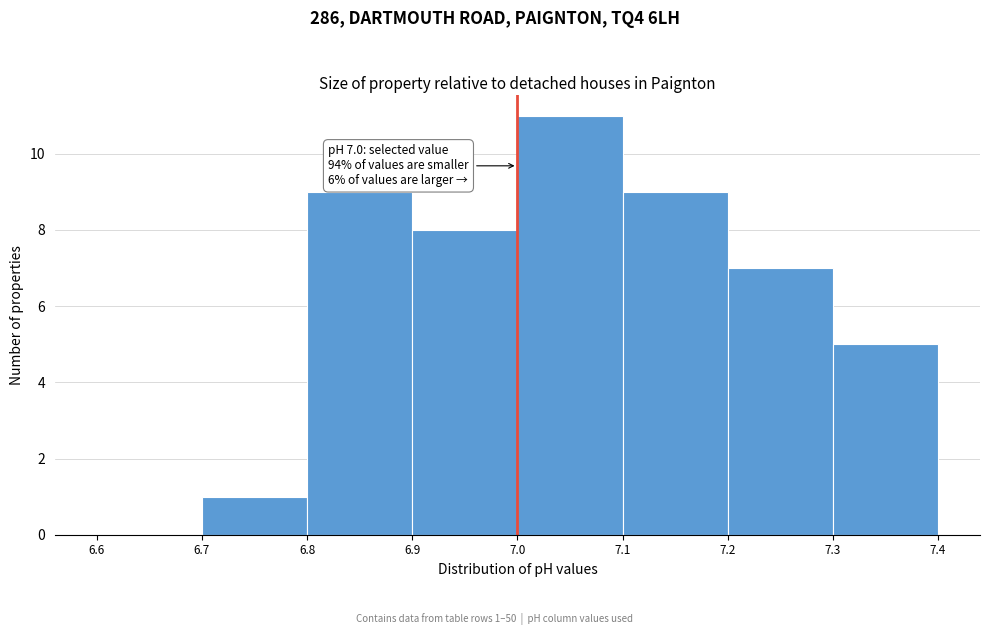

Which range on the x-axis has the tallest bar?

7.0 to 7.1